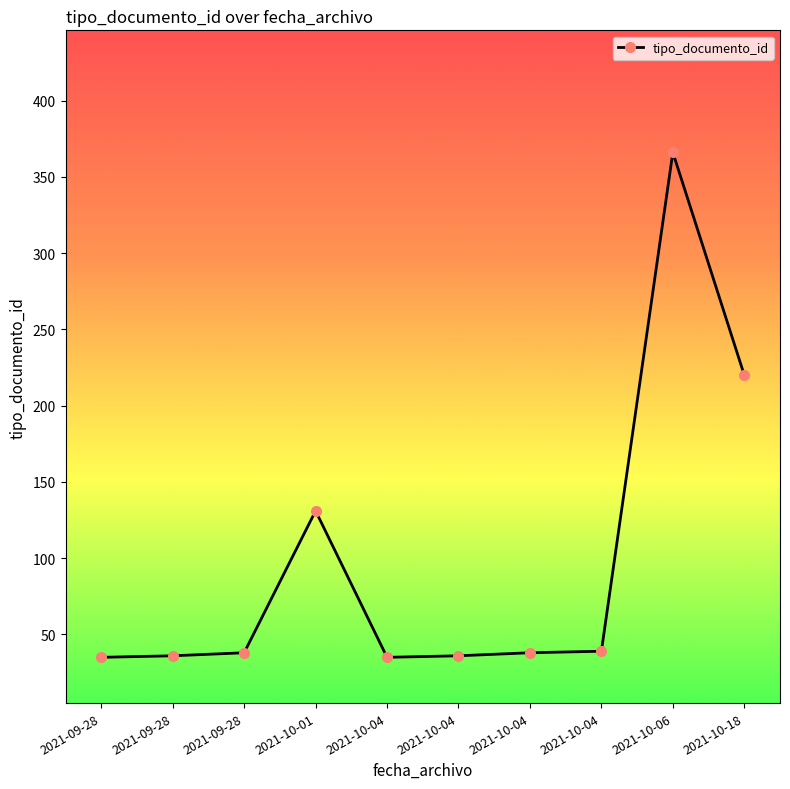

How many lines are shown in the chart?

1